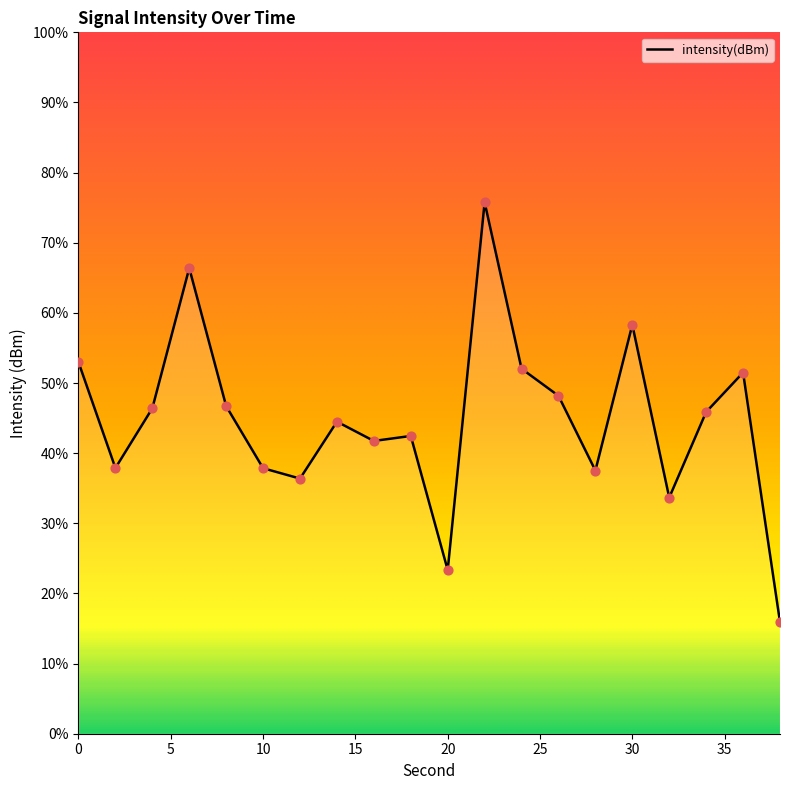

What is the change in value from 18 to 26?

+2.3